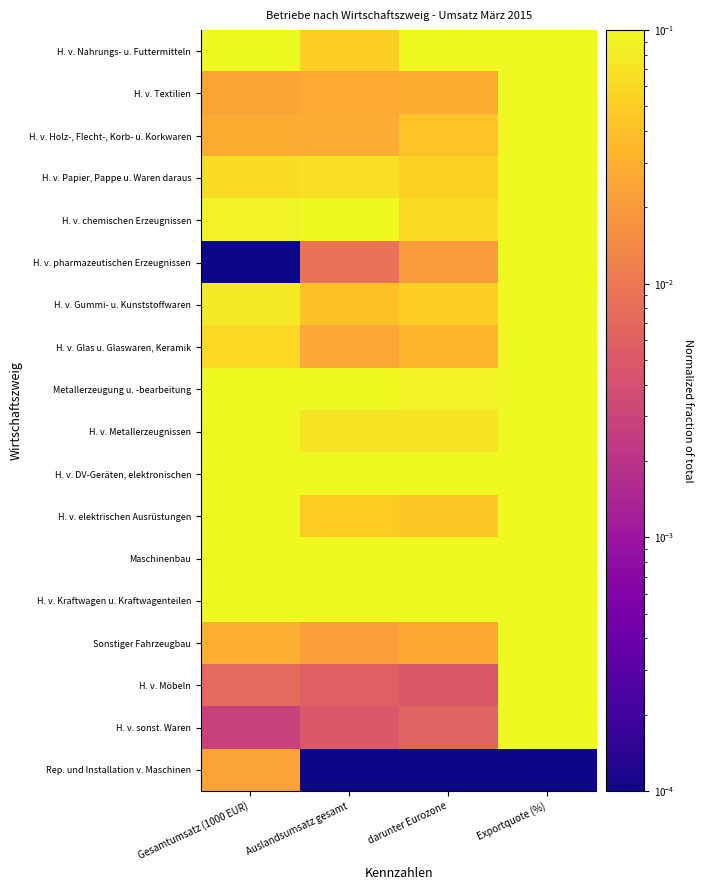

At which category is the sum across all series the highest?

Exportquote (%)